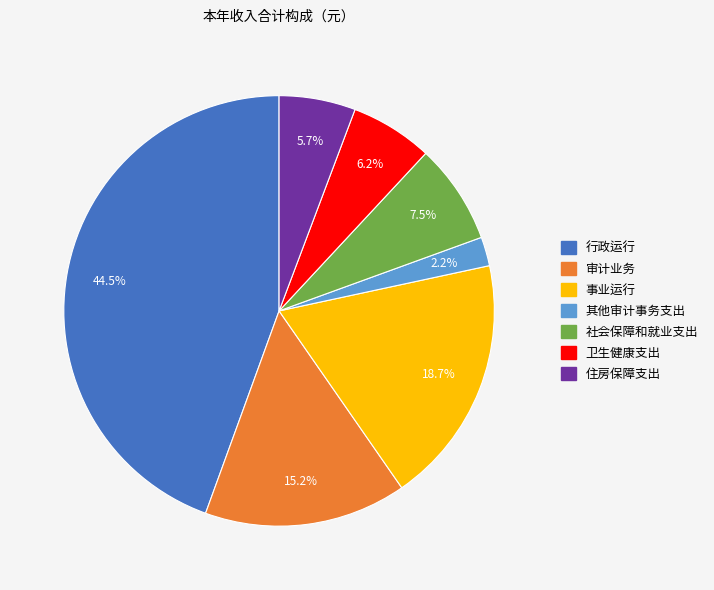

Is there a majority slice in this chart?

No